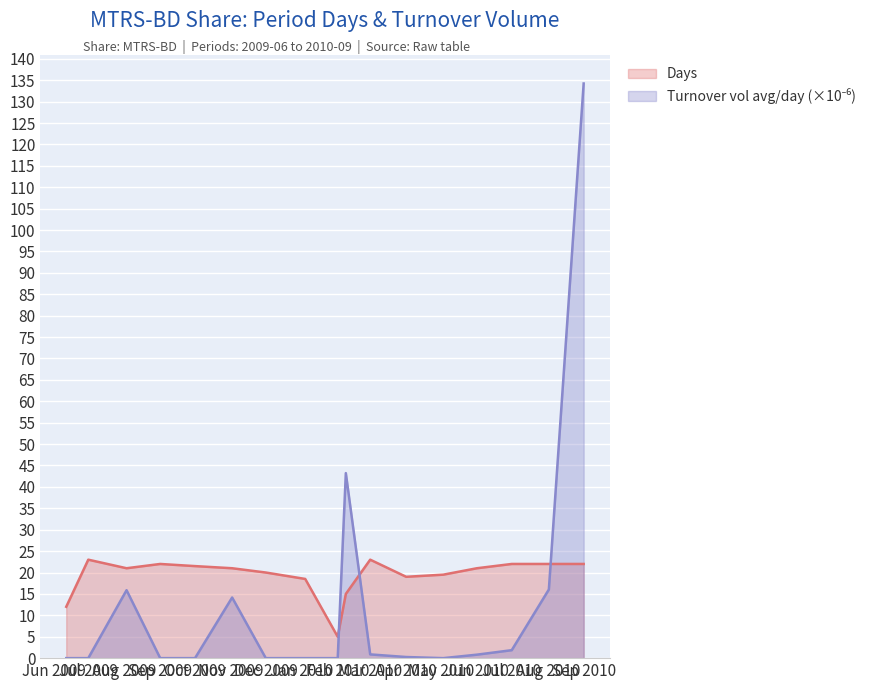

Read the Days value at Jun 2010.

21.0